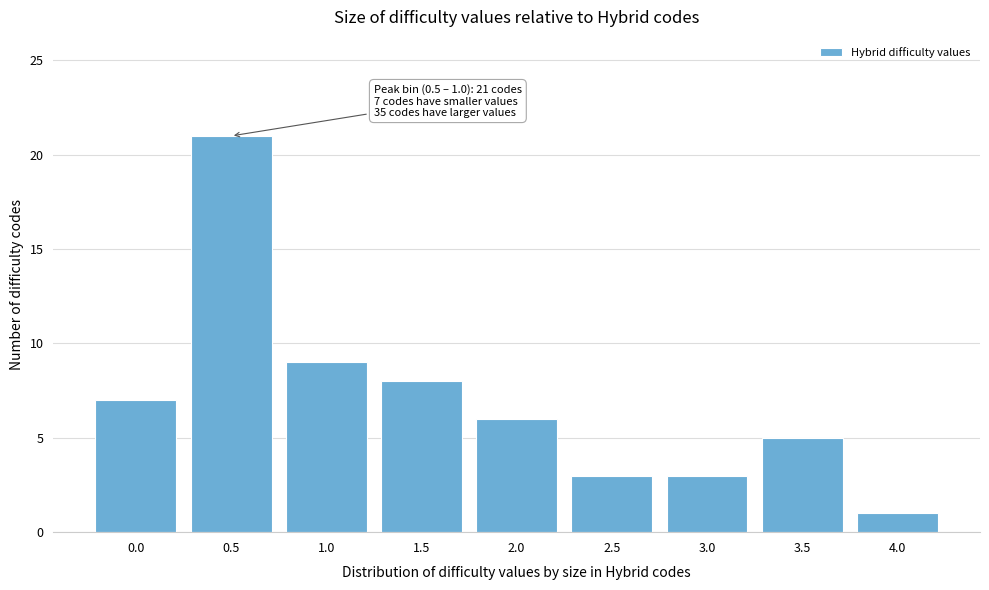

Reading left to right, transcribe all the data shown in this chart.

7	21	9	8	6	3	3	5	1